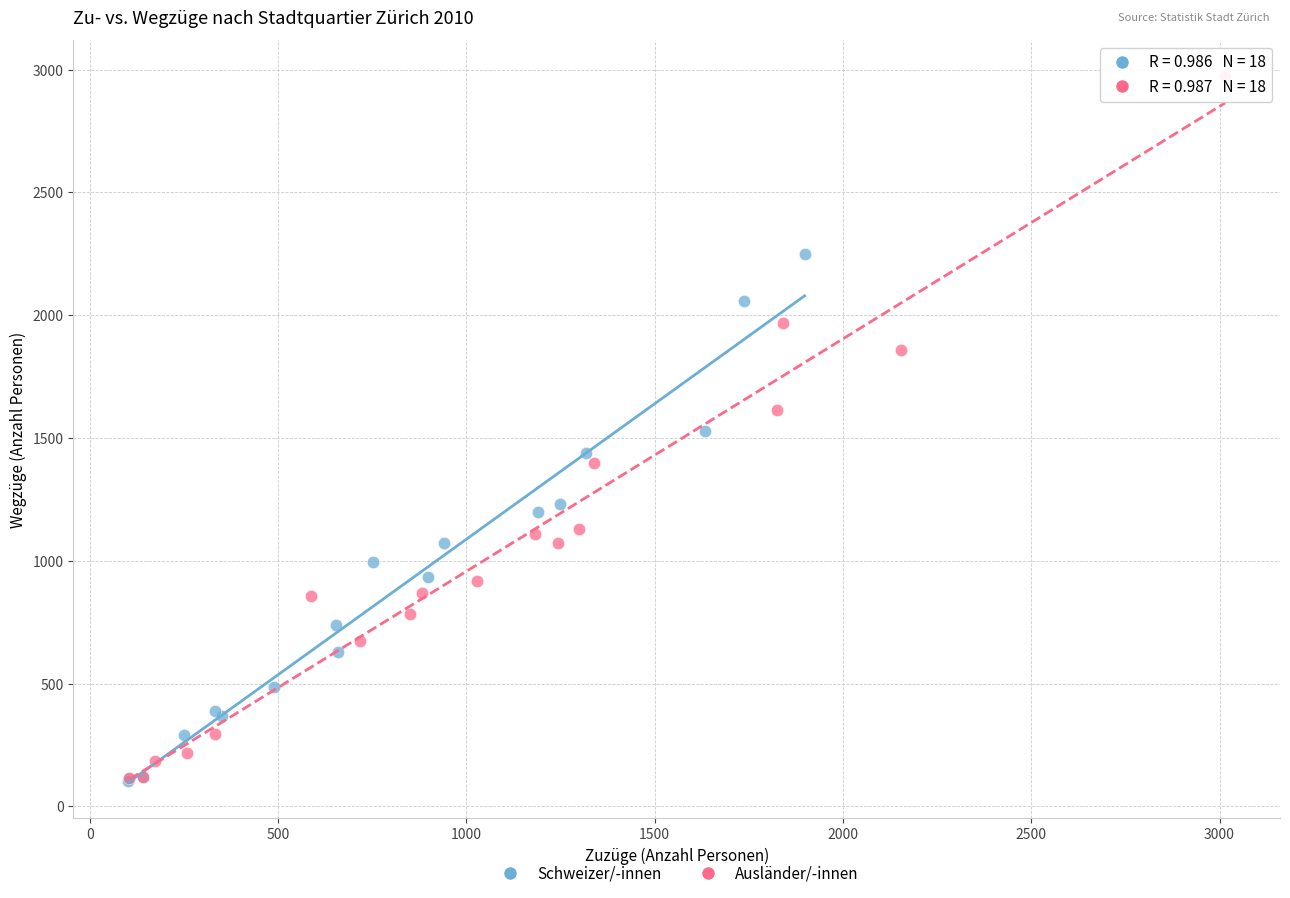

Which series has the largest Y range (max minus min)?

Ausländer/-innen